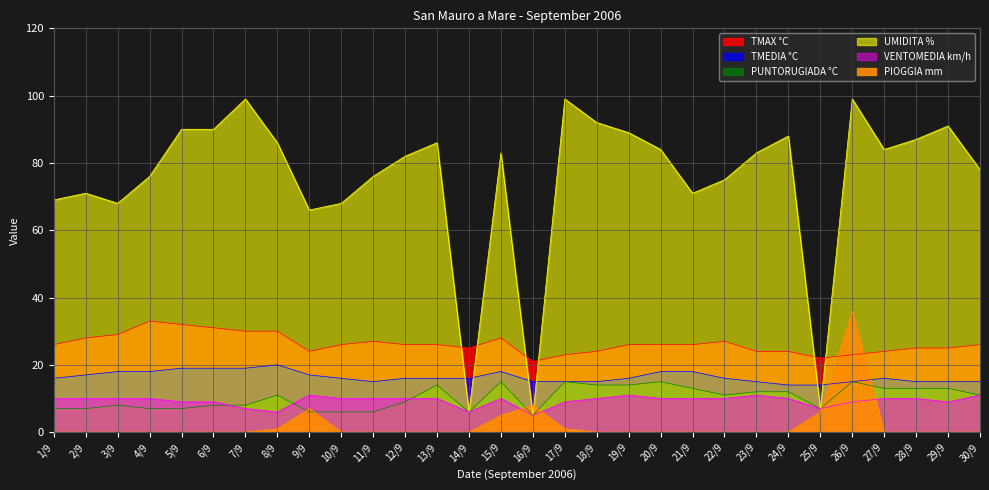

True or false: PIOGGIA mm has more than 1 interior local peaks.

True